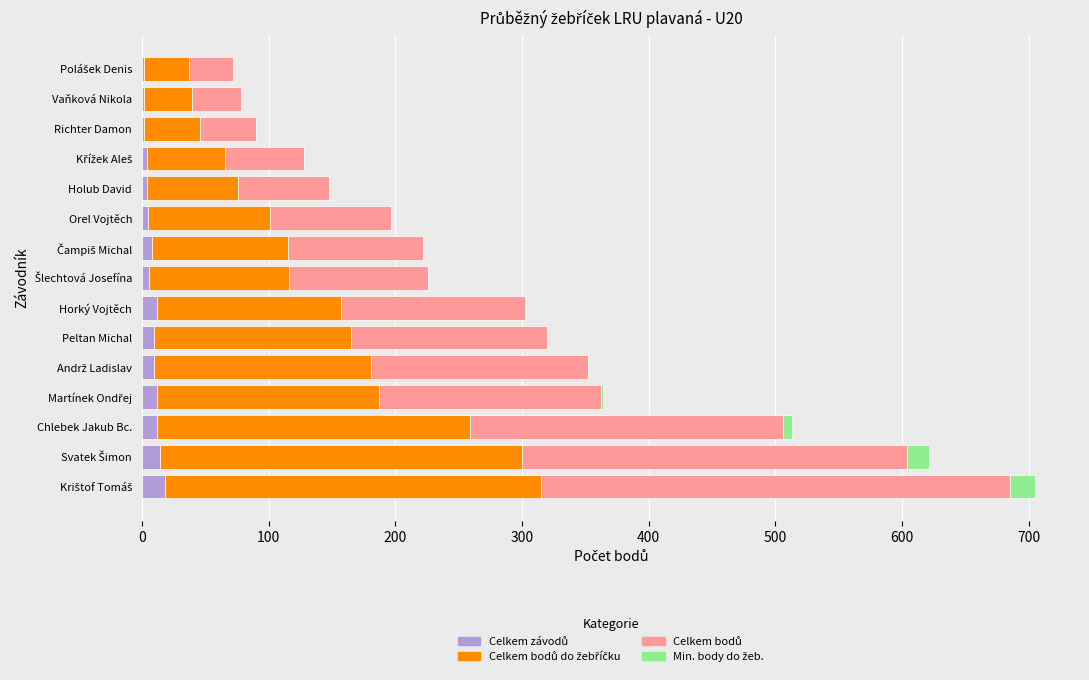

Count the number of data series in this chart.

4